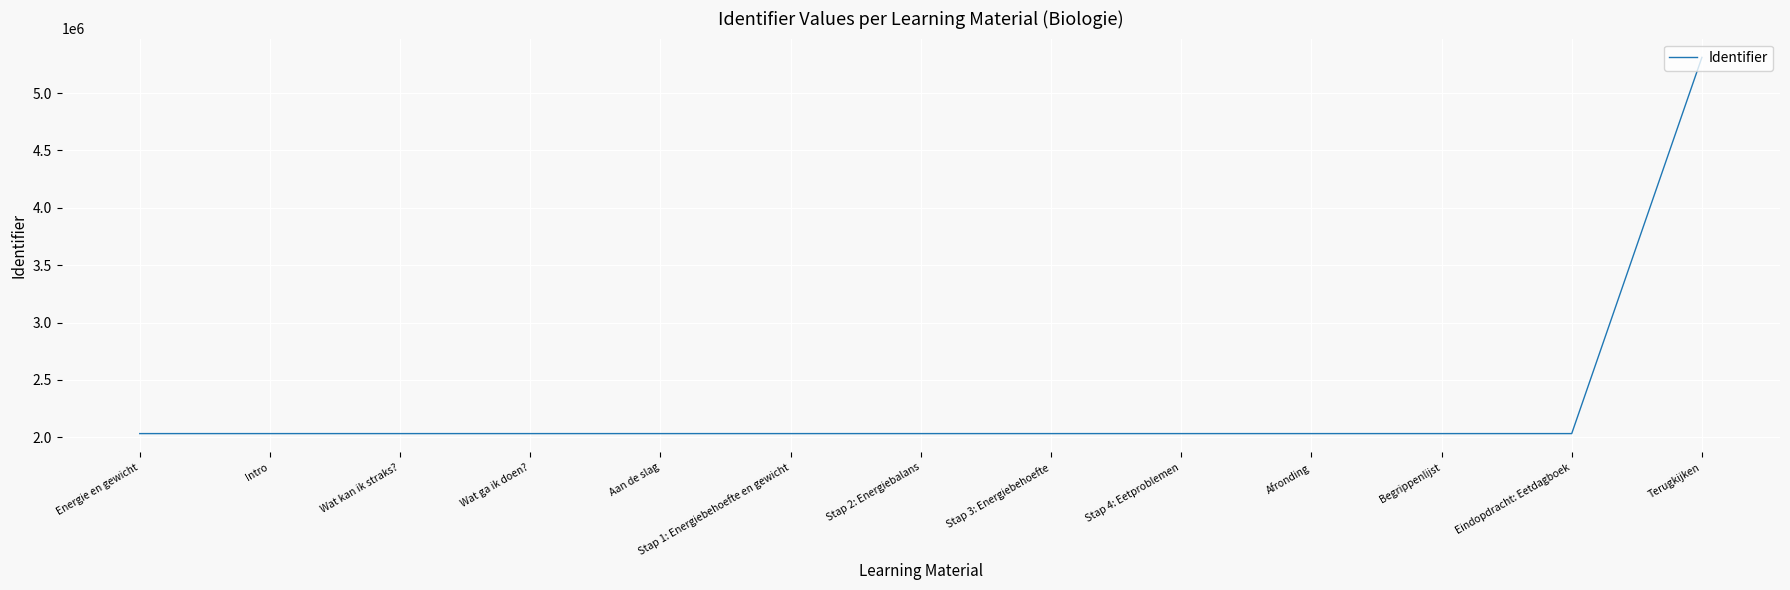

What is the maximum value shown in the chart?

5310896